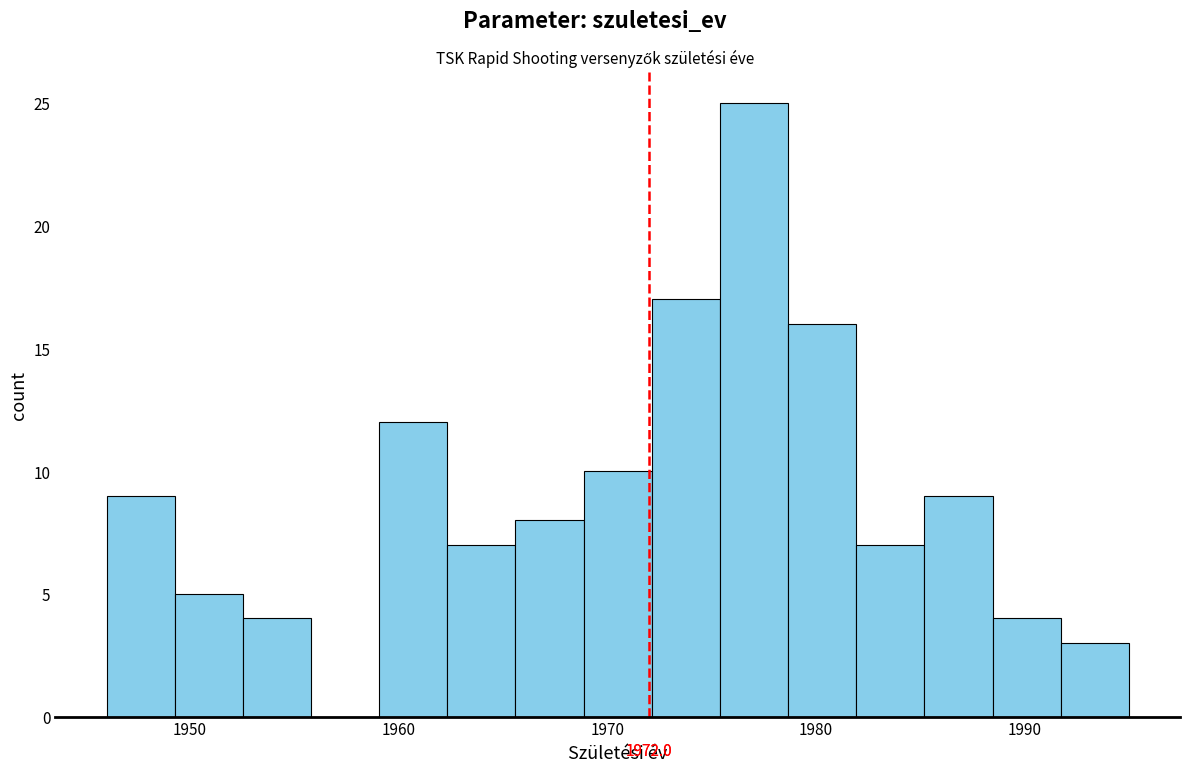

Read against the x-axis, roughly where is the centre of the tallest bar?

1977